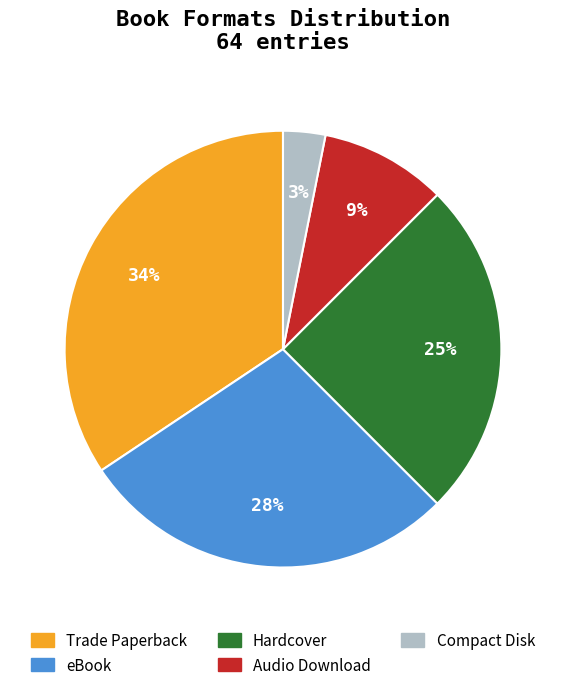

Is the sum of eBook and Hardcover greater than half?

Yes